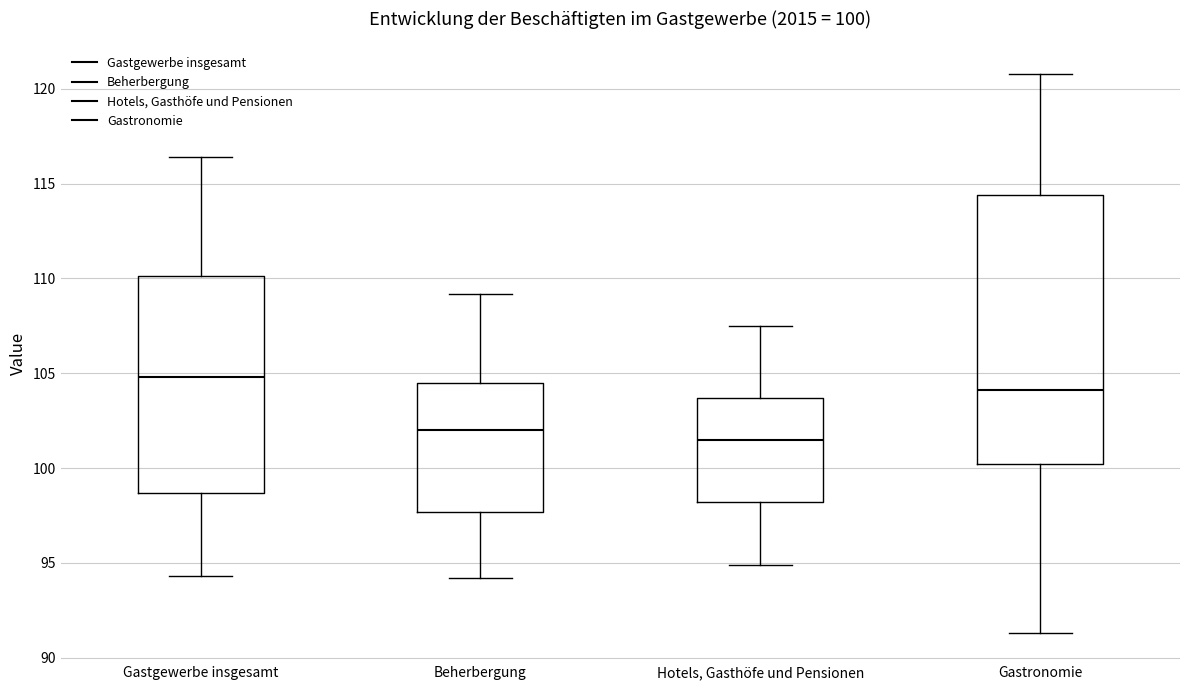

Comparing the boxes themselves (not the whiskers), which one is the tallest?

Gastronomie